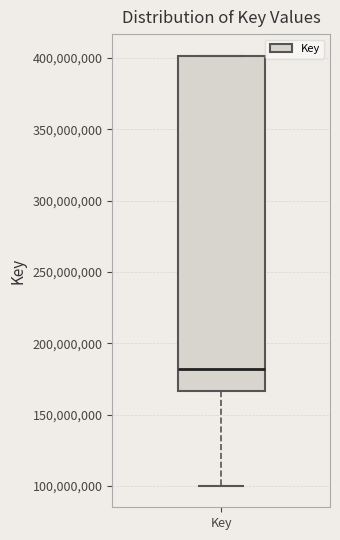

Read this box plot against the y-axis: the position of the median line, the range covered by the box, and the ends of both whiskers. The values are not printed on the chart, so give them approximately, as read against the axis.

median 180000000, box 165000000 to 400000000, whiskers 100000000 to 400000000